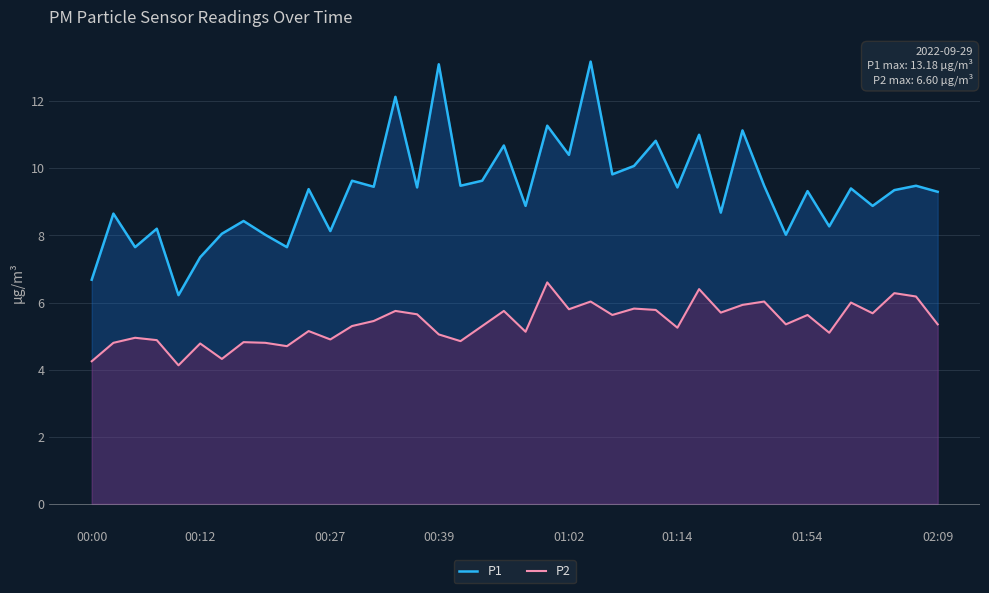

What is the approximate value of P2 at 23?

6.0